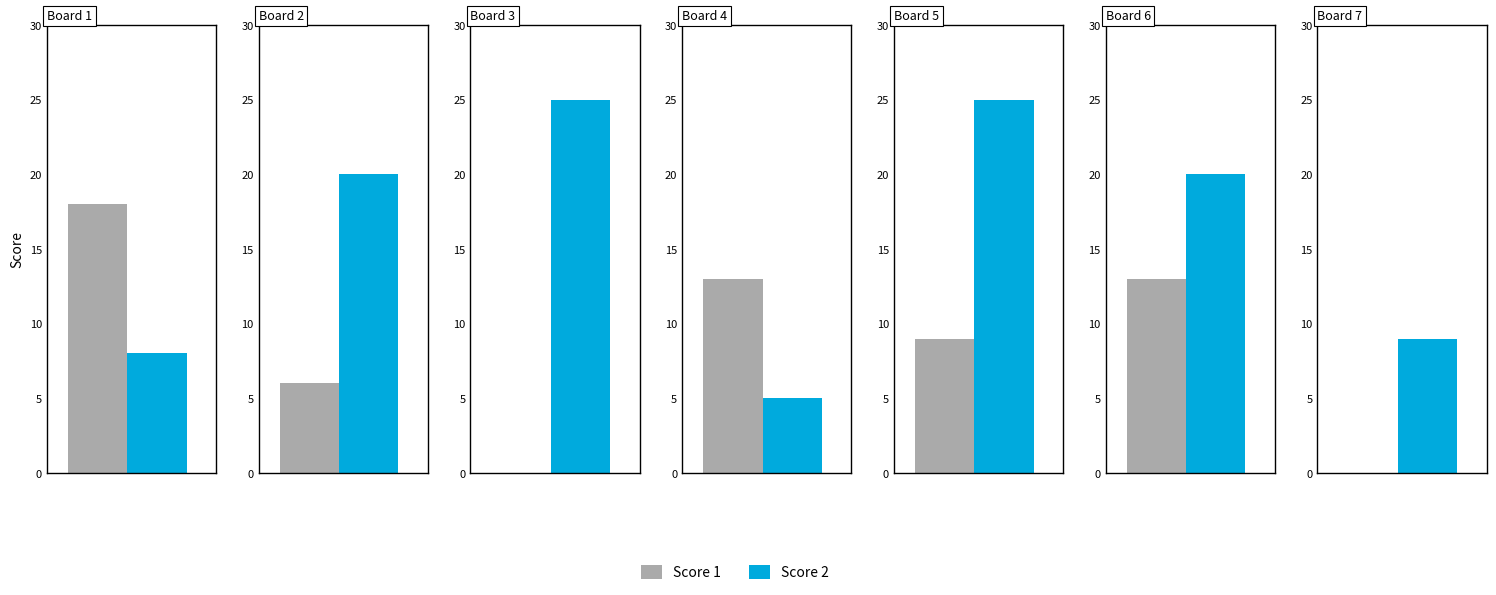

At how many categories does at least one series exceed 22?

2